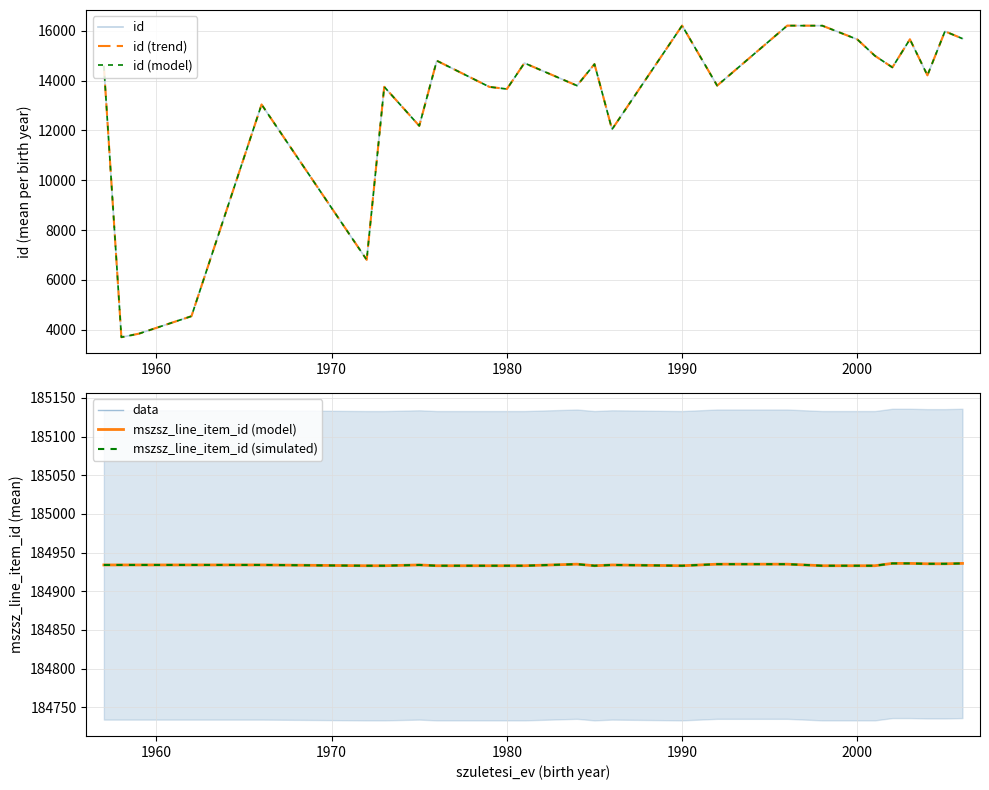

How many data points does each series have?

26